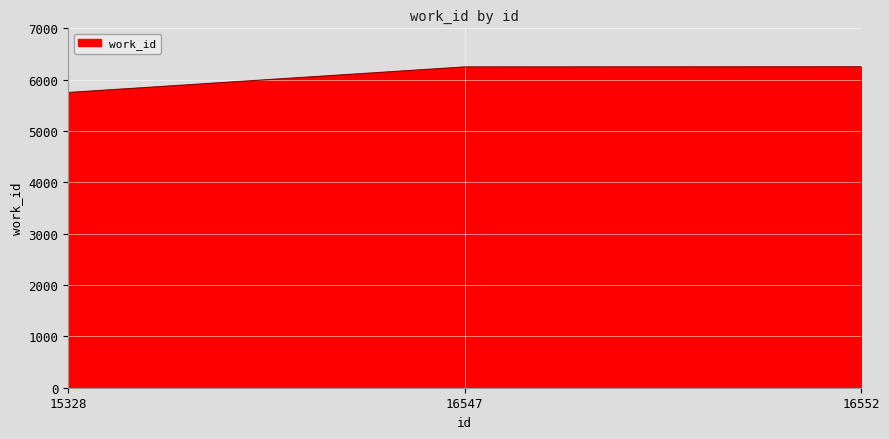

At which label is the value closest to 6000?

16547